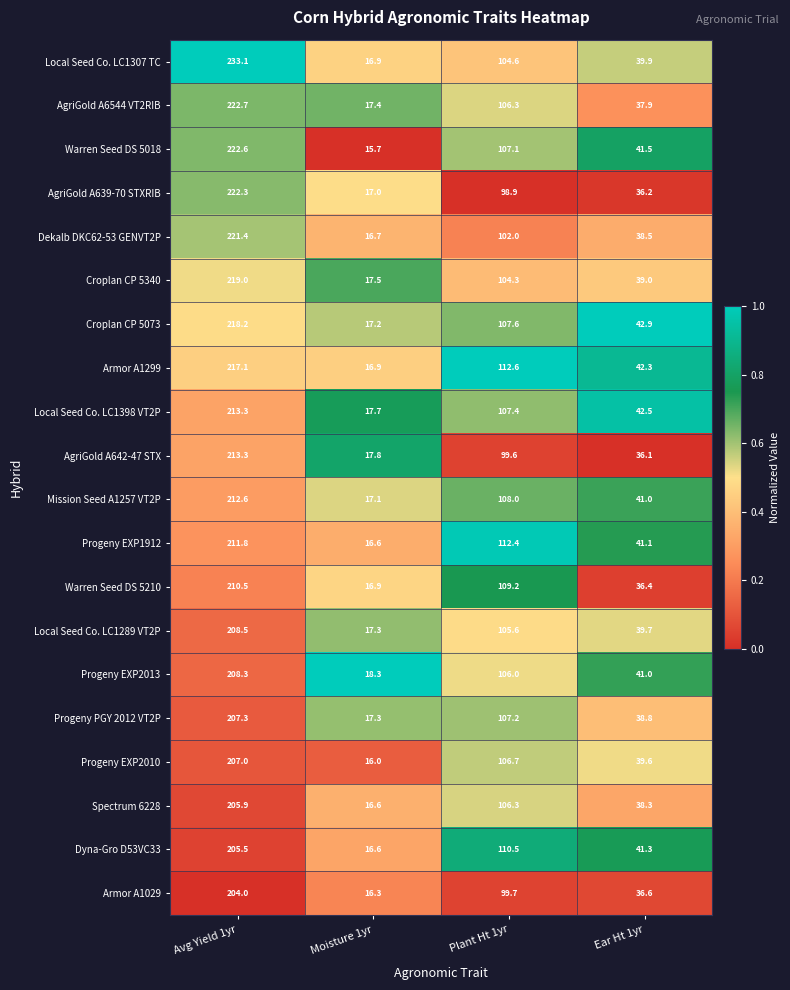

Which series changed the most between Moisture 1yr and Ear Ht 1yr?

Warren Seed DS 5018